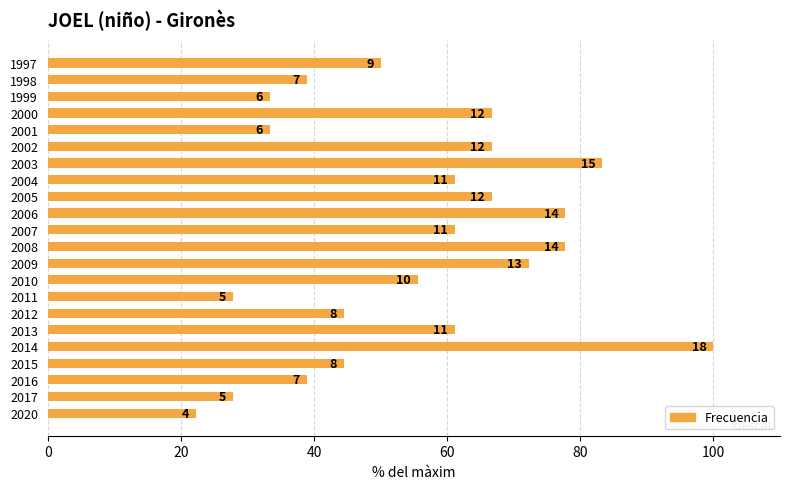

How many bars are there in total?

22